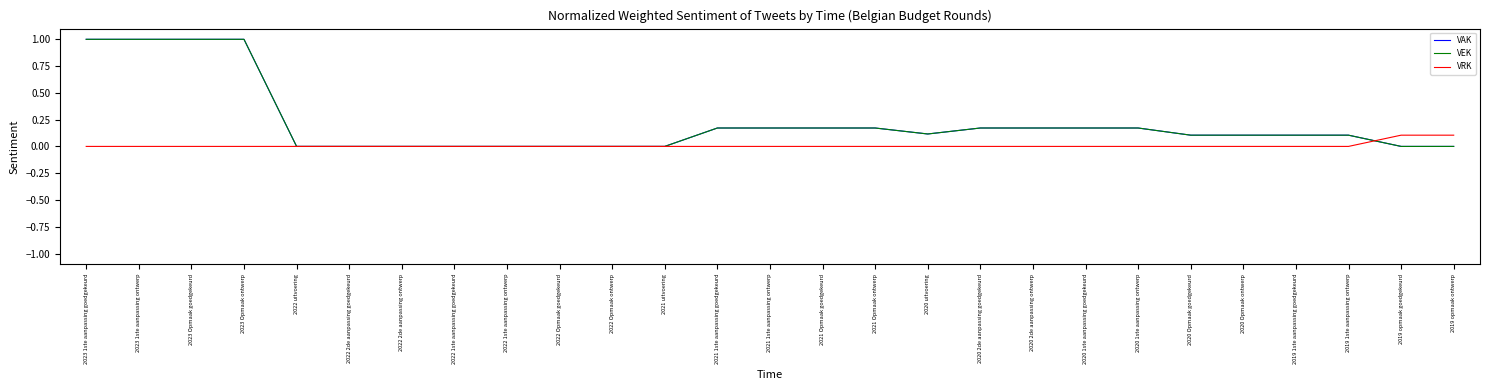

Rank the categories by VAK value from lowest to highest.

2022 uitvoering, 2022 2de aanpassing goedgekeurd, 2022 2de aanpassing ontwerp, 2022 1ste aanpassing goedgekeurd, 2022 1ste aanpassing ontwerp, 2022 Opmaak goedgekeurd, 2022 Opmaak ontwerp, 2021 uitvoering, 2019 opmaak goedgekeurd, 2019 opmaak ontwerp, 2020 Opmaak goedgekeurd, 2020 Opmaak ontwerp, 2019 1ste aanpassing goedgekeurd, 2019 1ste aanpassing ontwerp, 2020 uitvoering, 2021 1ste aanpassing goedgekeurd, 2021 1ste aanpassing ontwerp, 2021 Opmaak goedgekeurd, 2021 Opmaak ontwerp, 2020 2de aanpassing goedgekeurd, 2020 2de aanpassing ontwerp, 2020 1ste aanpassing goedgekeurd, 2020 1ste aanpassing ontwerp, 2023 1ste aanpassing goedgekeurd, 2023 1ste aanpassing ontwerp, 2023 Opmaak goedgekeurd, 2023 Opmaak ontwerp